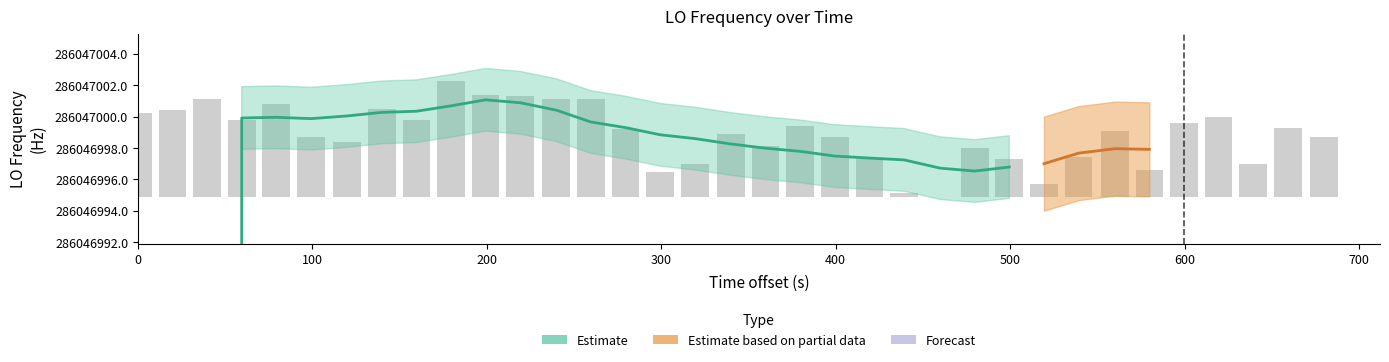

Between 500 and 100, which is larger?

100